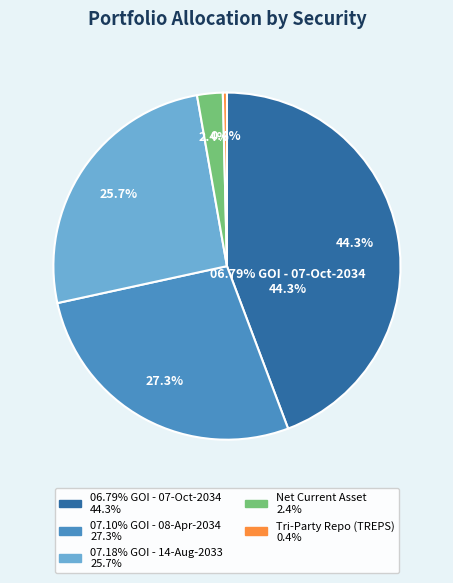

Is there a majority slice in this chart?

No